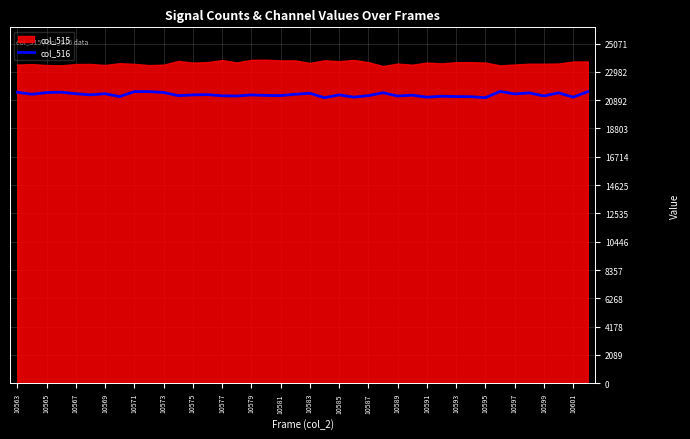

How many points are lower than both their immediate neighbors (excluding endpoints)?

14